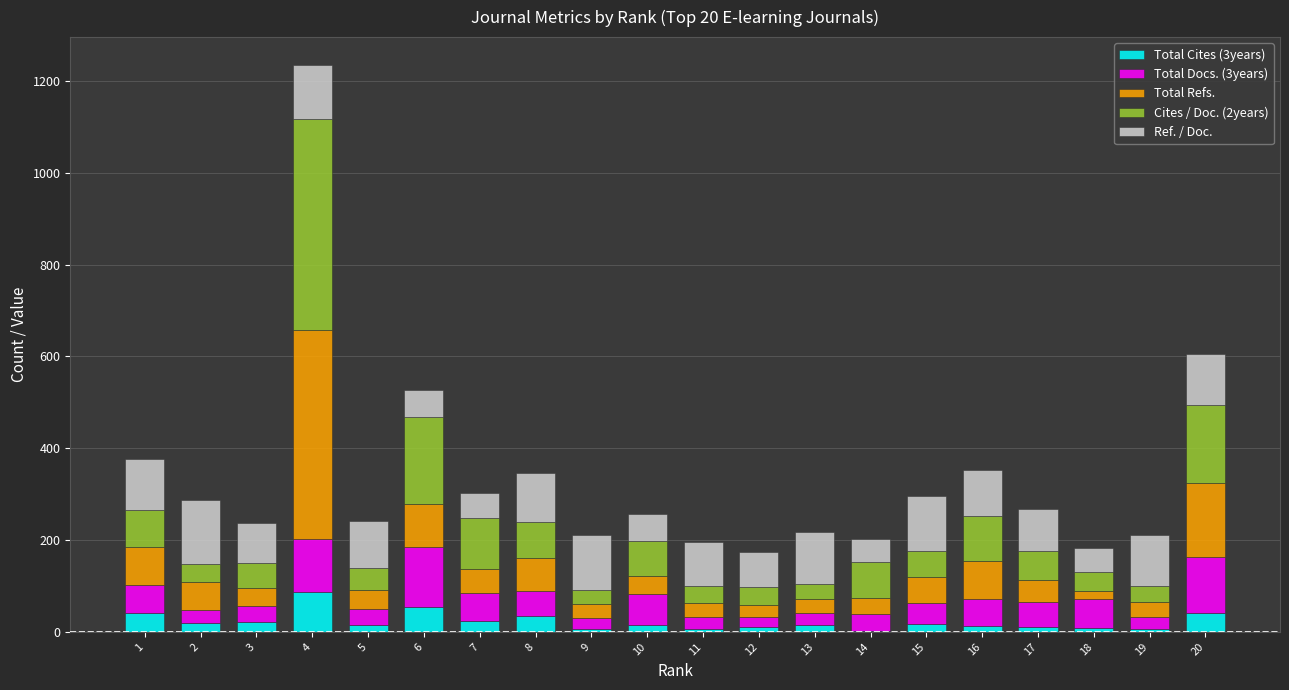

Count the number of categories in the chart.

20